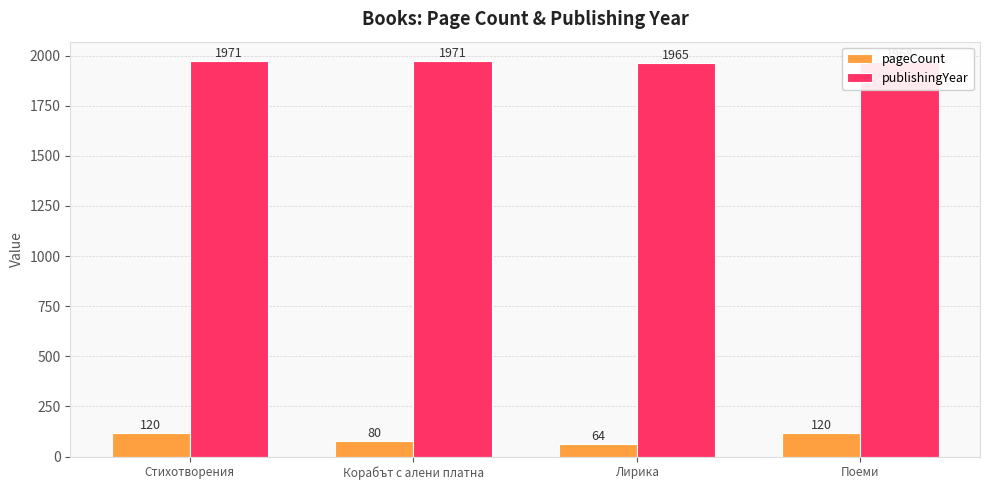

What is the average value of the publishingYear series?

1969